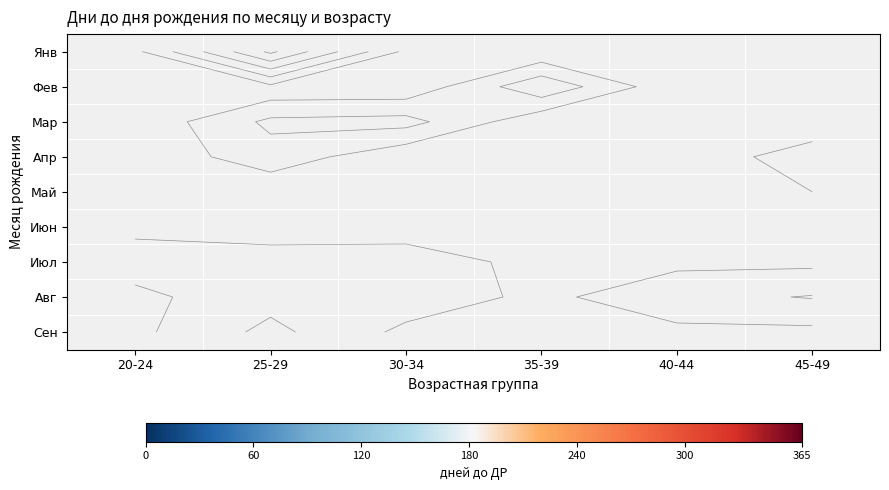

How many positive values does the Фев series have?

1